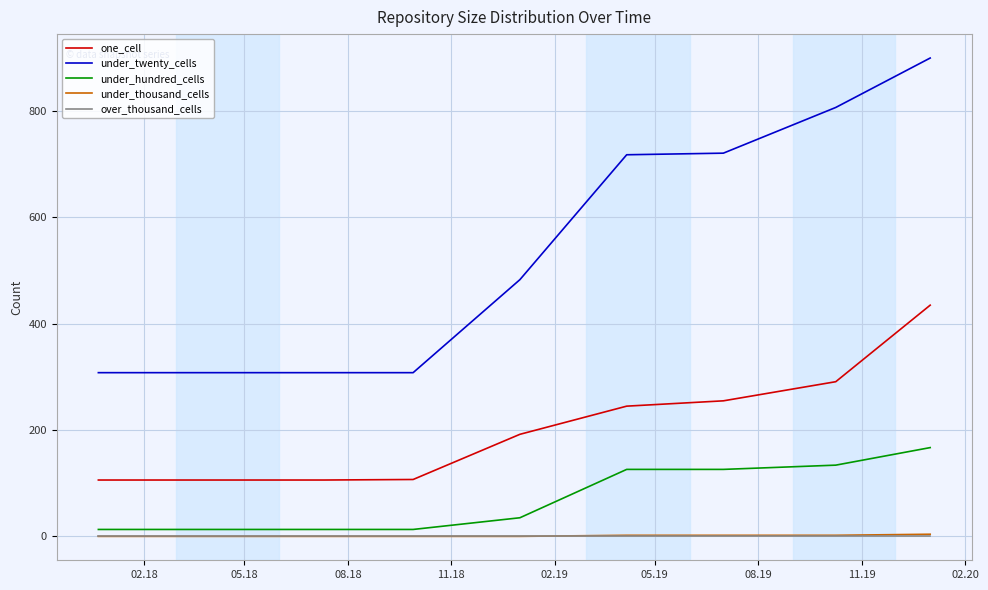

How many lines are shown in the chart?

5